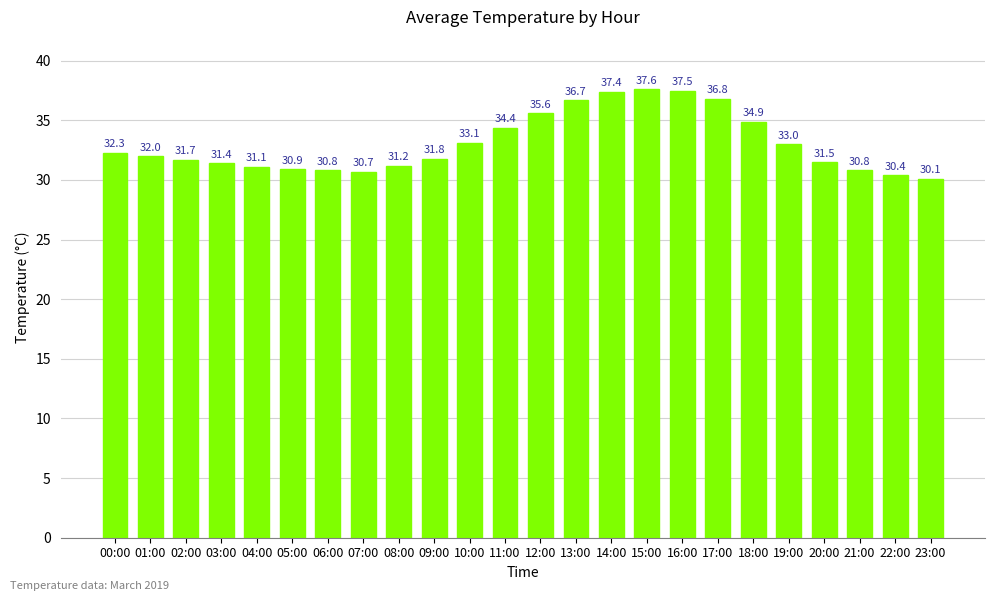

What is the average value?

33.1